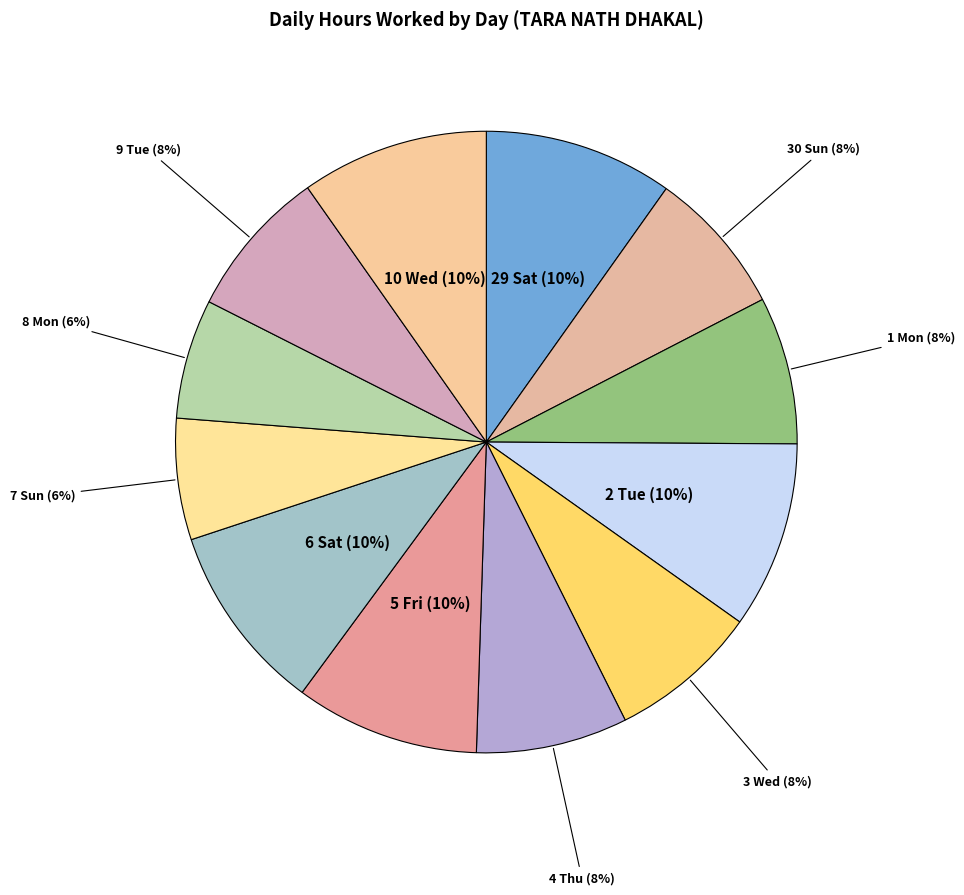

Count the number of slices in the pie.

12